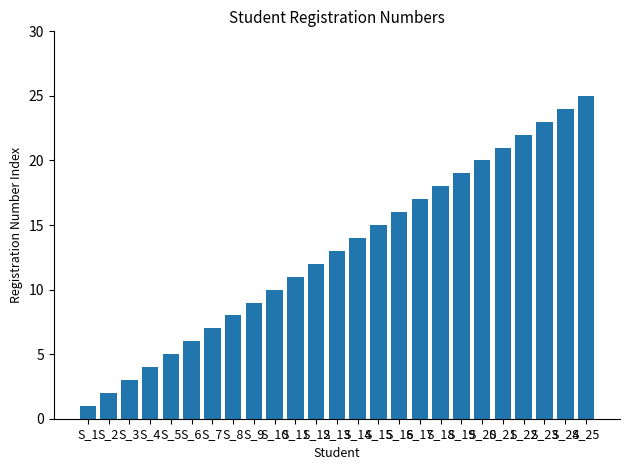

What is the difference between the maximum and minimum values?

24